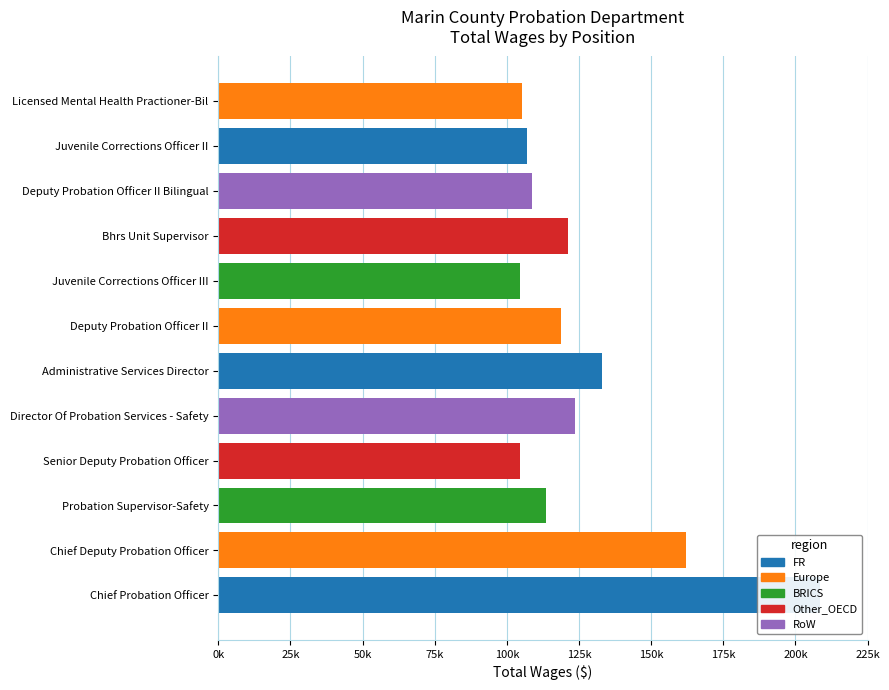

What is the difference between the maximum and minimum values?

103983